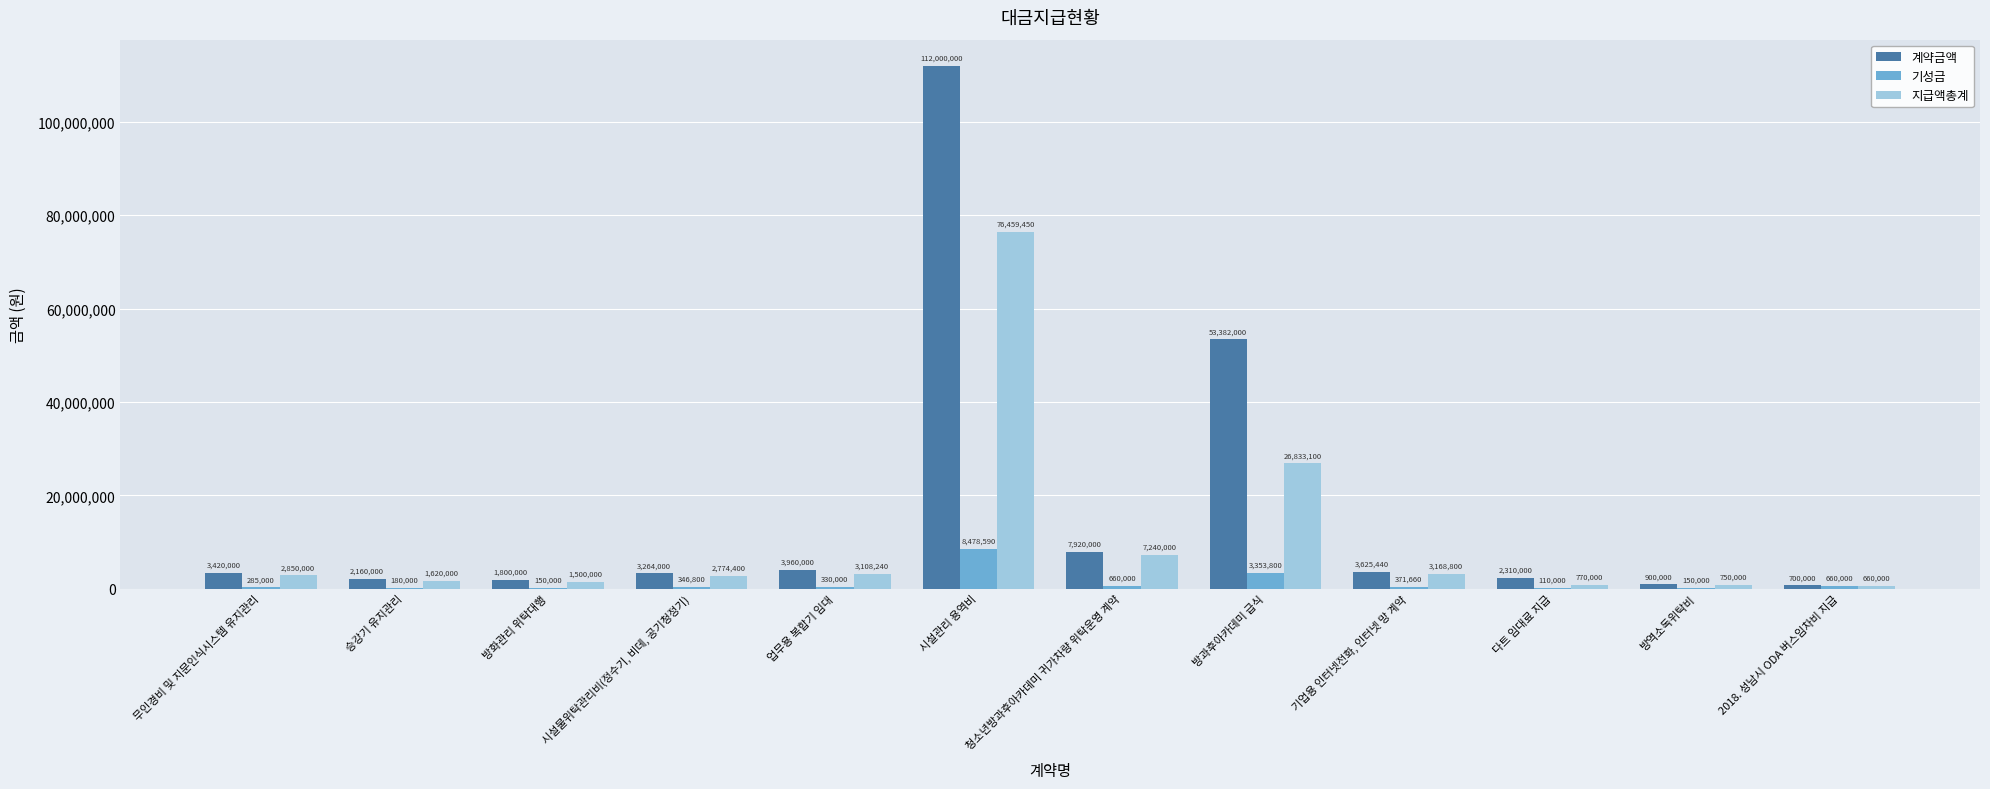

What is the approximate value of 계약금액 at 방화관리 위탁대행, to the nearest 50?

1800000